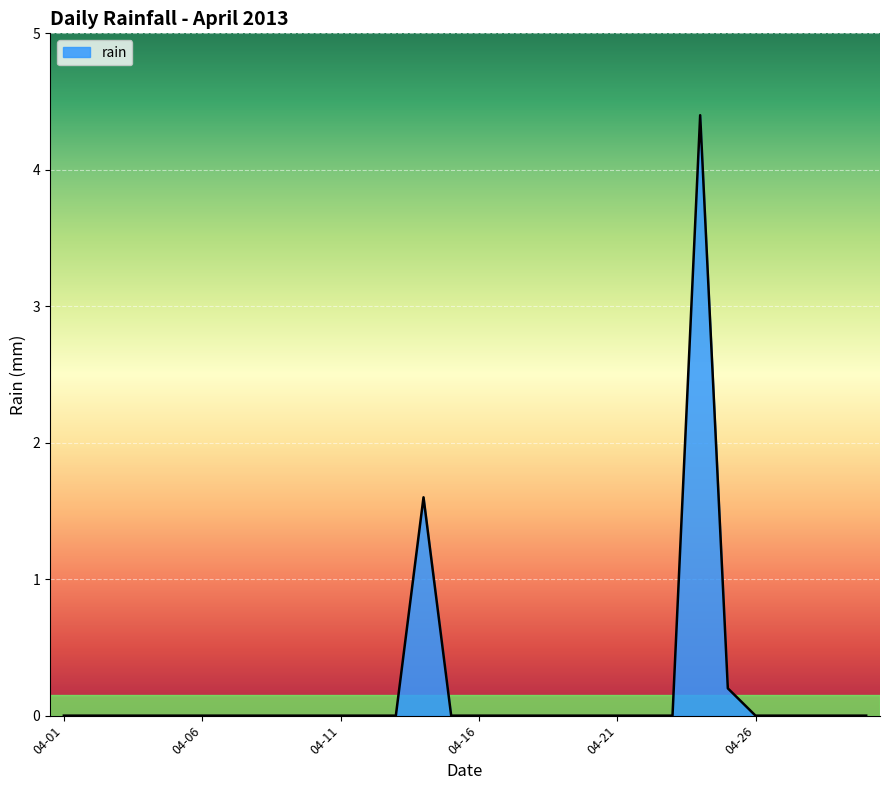

What is the greatest value displayed?

4.4